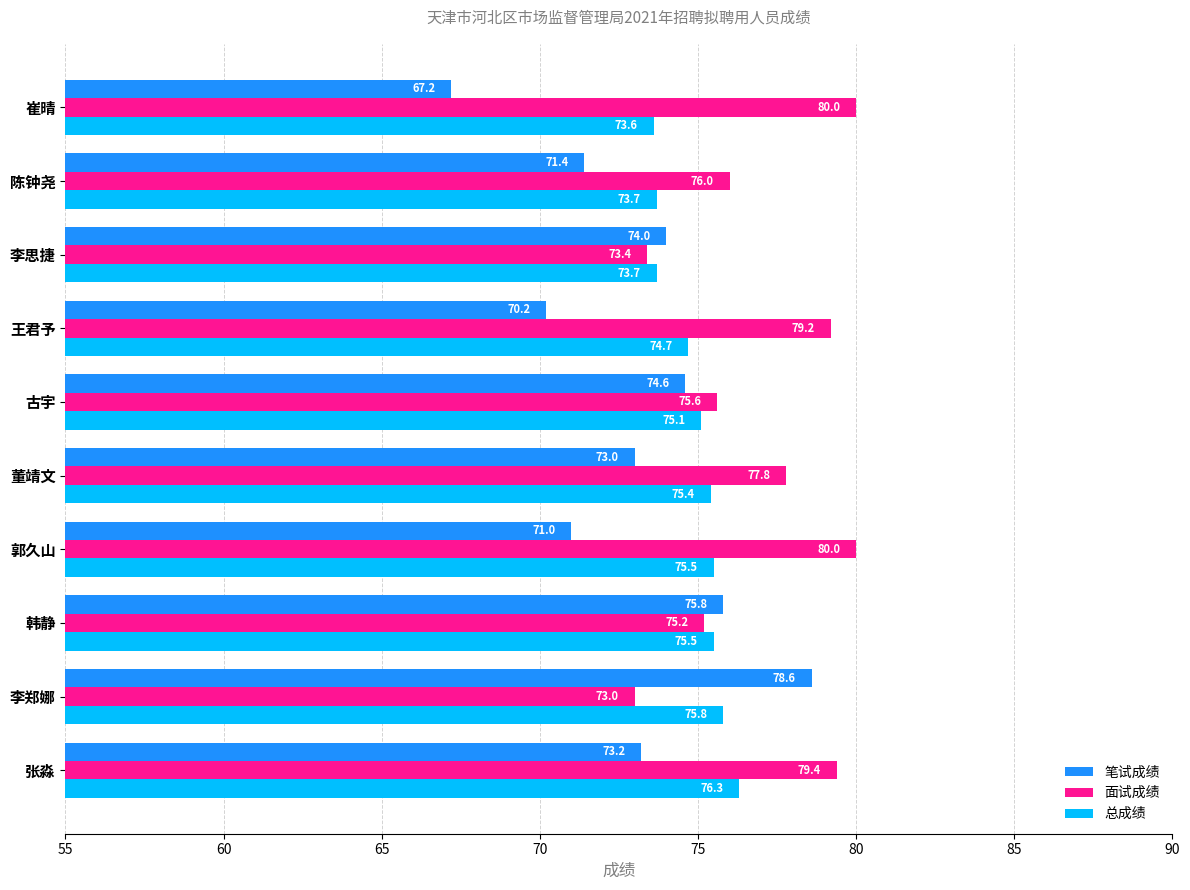

Read the 面试成绩 value at 李郑娜.

73.0